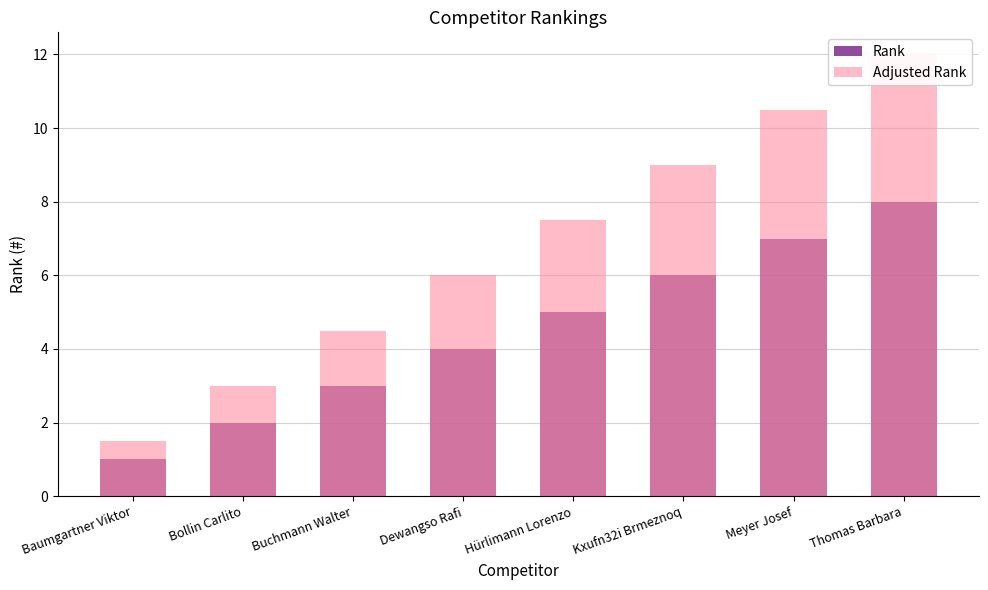

What is the sum of the Rank values at Baumgartner Viktor and Thomas Barbara?

9.0